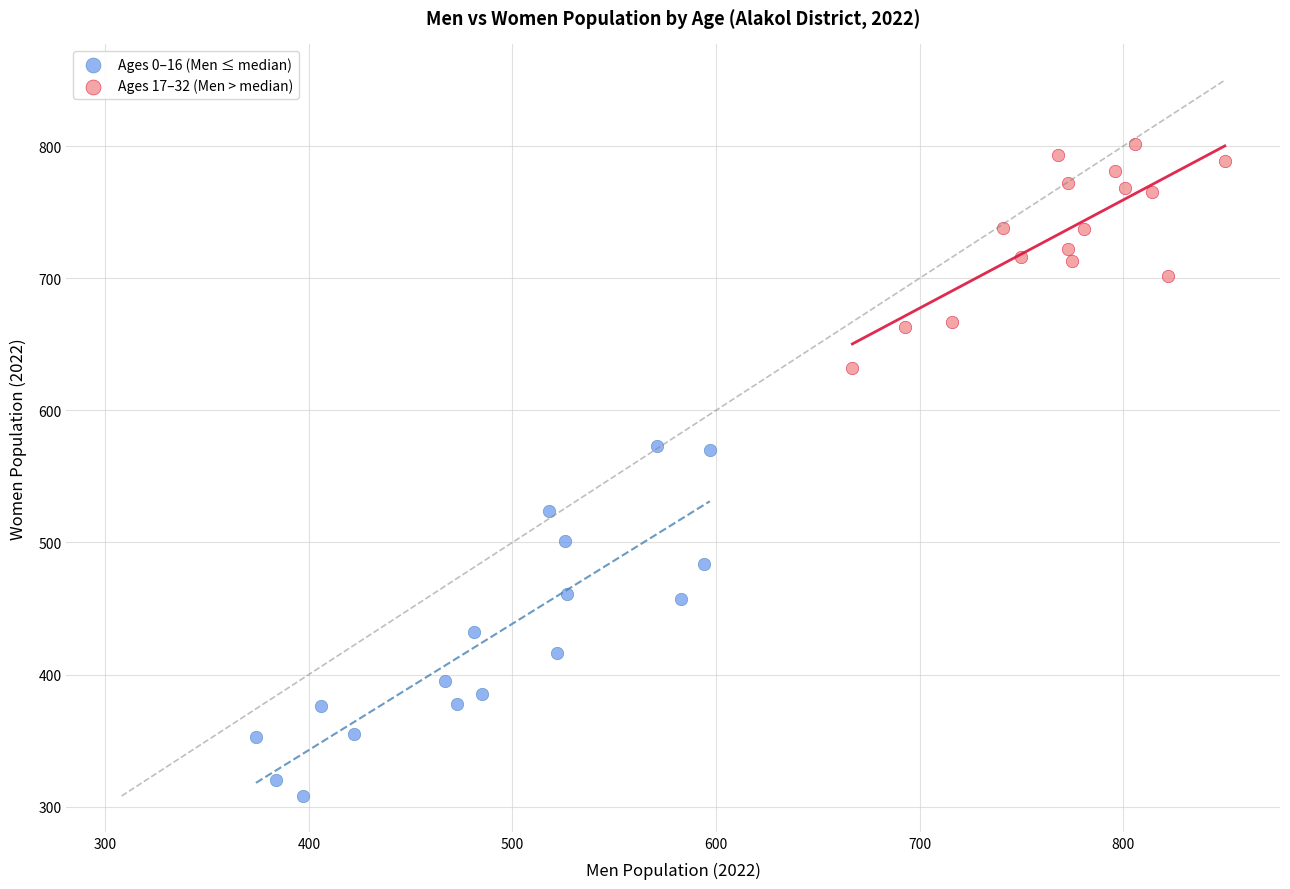

Which series has the widest spread of Y values?

Ages 0–16 (Men ≤ median)